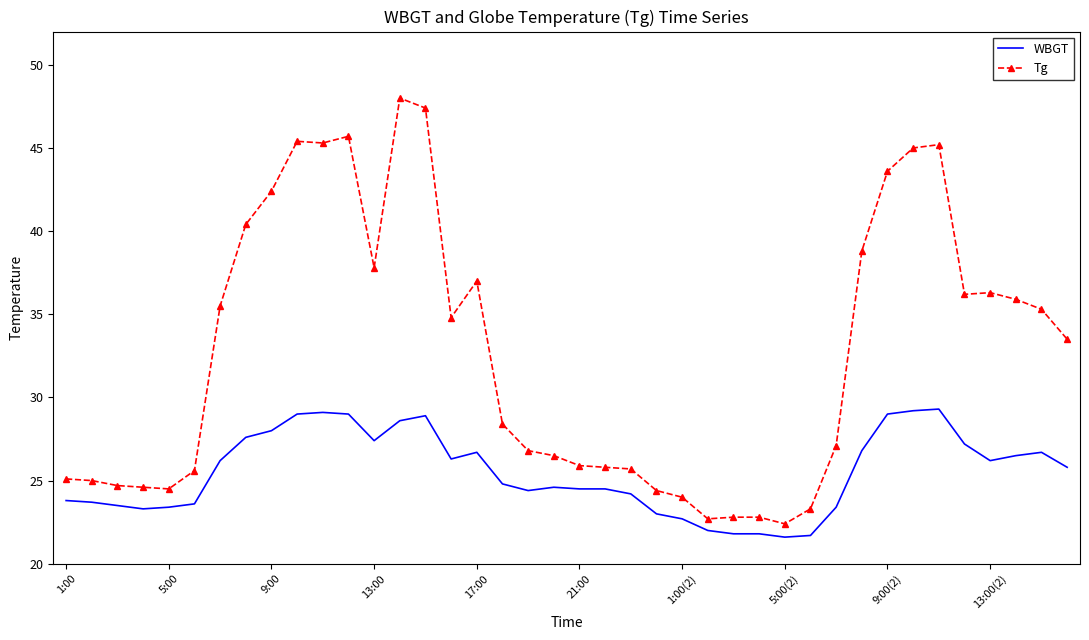

True or false: WBGT and Tg intersect in this chart.

False